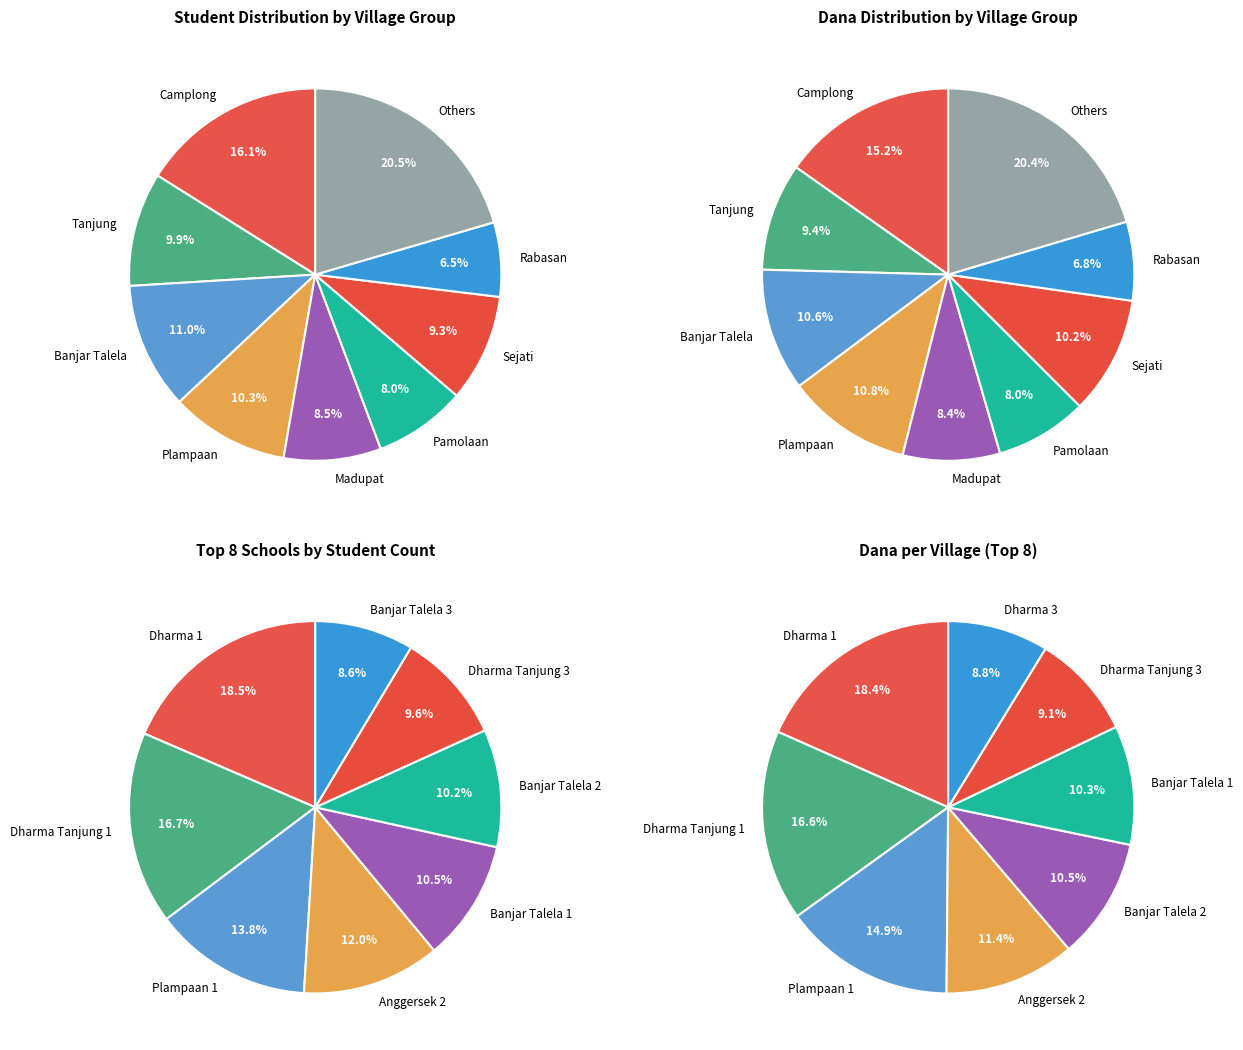

Is the sum of 30 and 9 greater than half?

No